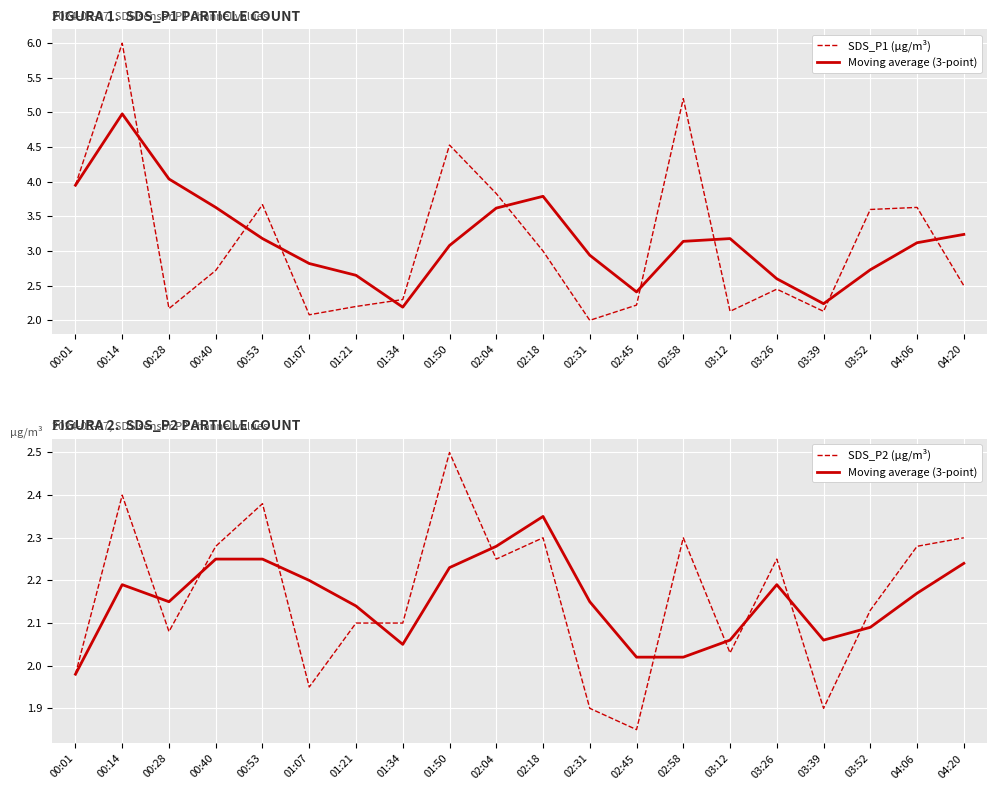

The value of SDS_P1 (µg/m³) at 03:26 is 3.6. True or false?

False